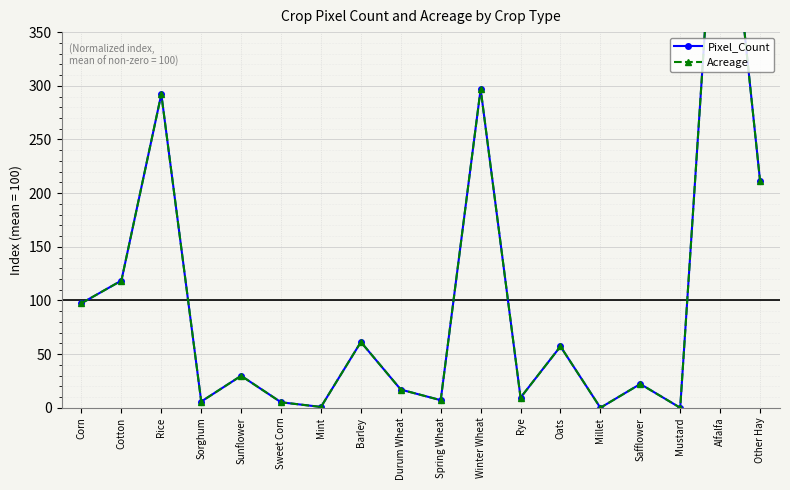

Reading left to right, transcribe all the data shown in this chart.

Pixel_Count: 97.4	118.5	292.2	5.8	29.8	5.1	0.8	61.3	16.9	7.1	297.0	9.4	57.2	0.0	22.2	0.0	567.8	211.5
Acreage: 97.4	118.5	292.2	5.8	29.8	5.1	0.8	61.3	16.9	7.1	297.0	9.4	57.2	0.0	22.2	0.0	567.8	211.5